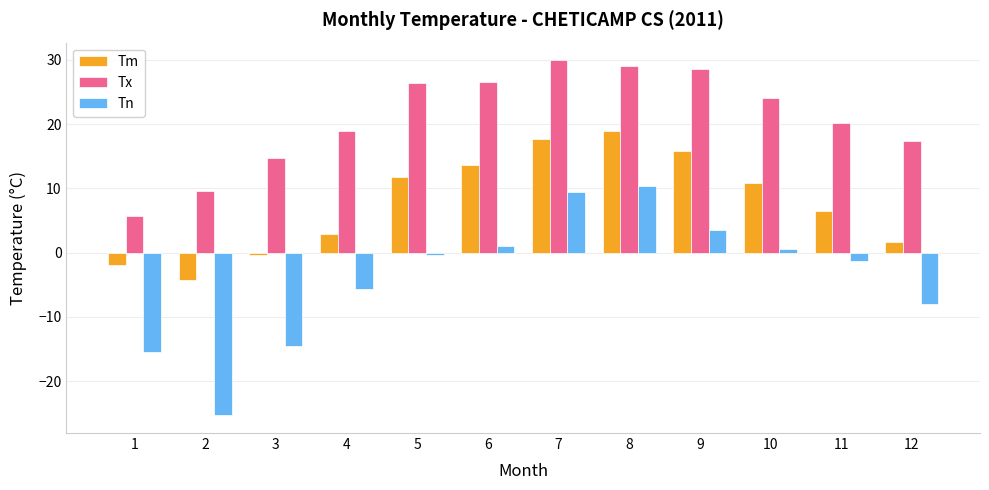

What is the difference between the maximum and minimum values in the Tx series?

24.2